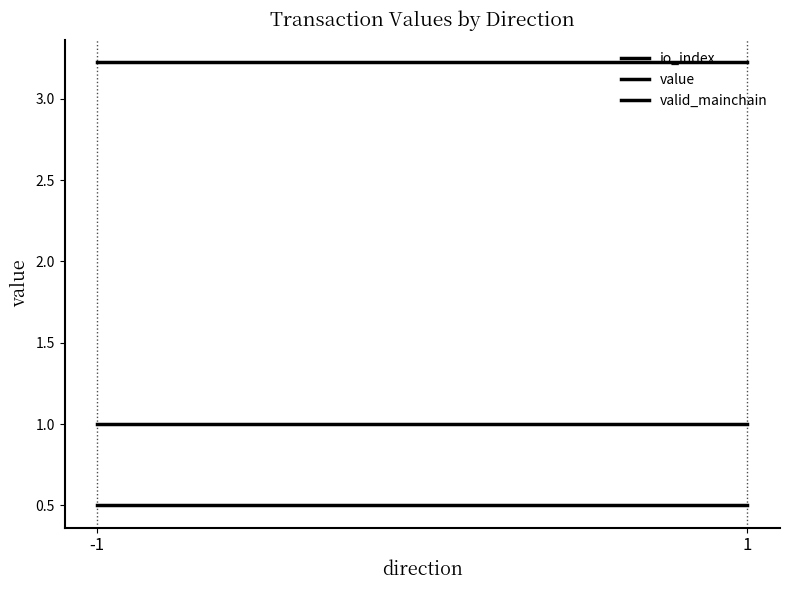

How many data points does each series have?

2